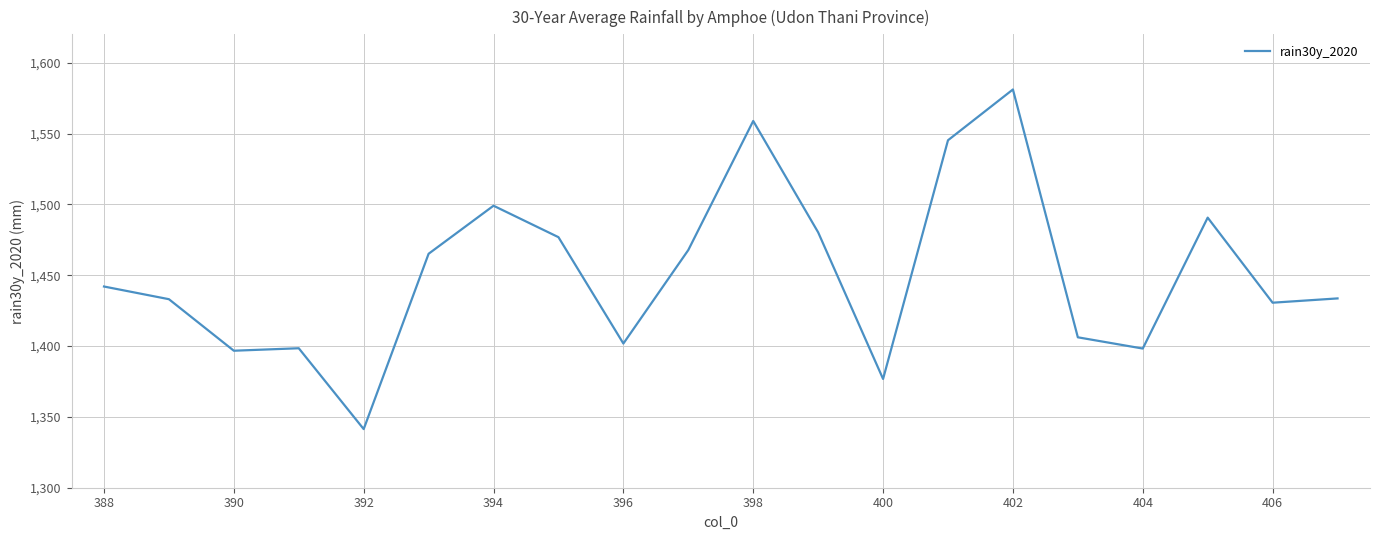

Does the chart have visible grid lines?

Yes